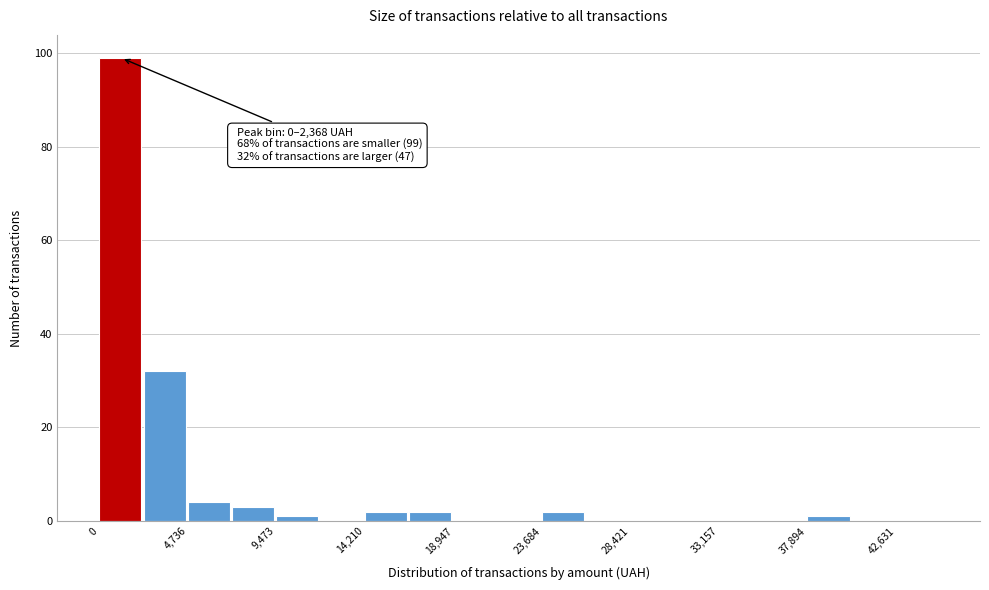

Over which range of the x-axis is the bar tallest?

0 to 2500